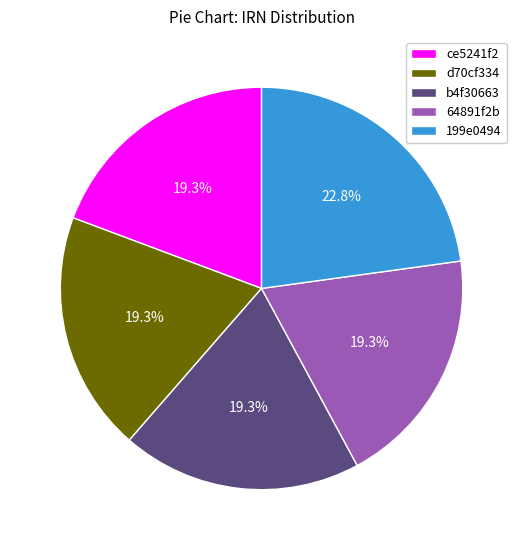

Which slice is the largest?

199e0494